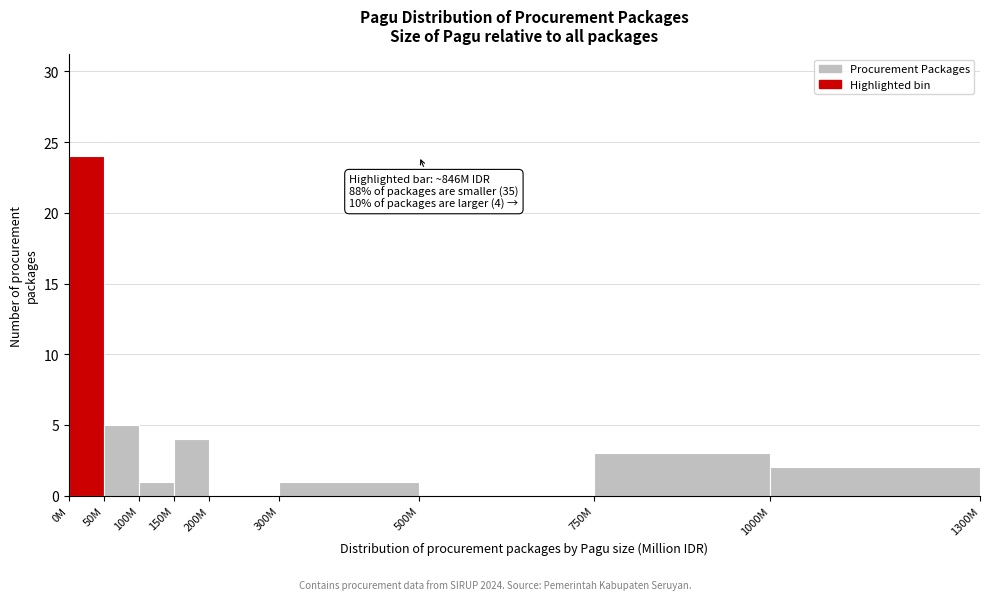

Reading left to right, transcribe all the data shown in this chart.

0M=24	50M=5	100M=1	150M=4	200M=0	300M=1	500M=0	750M=3	1000M=2